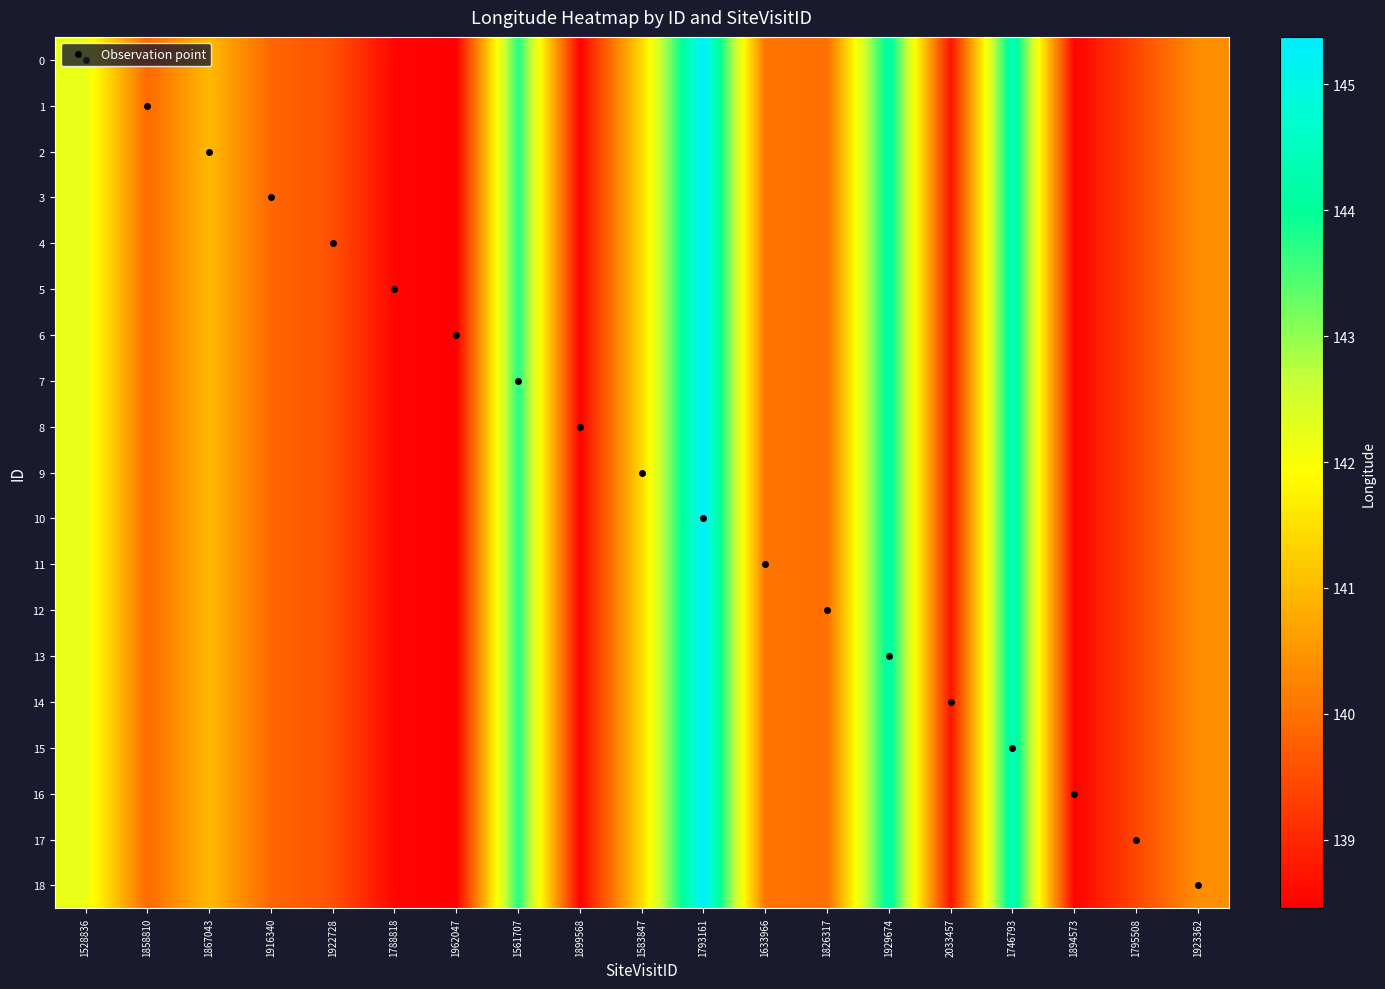

True or false: Observation point has a value of 3 at 1916340.

True